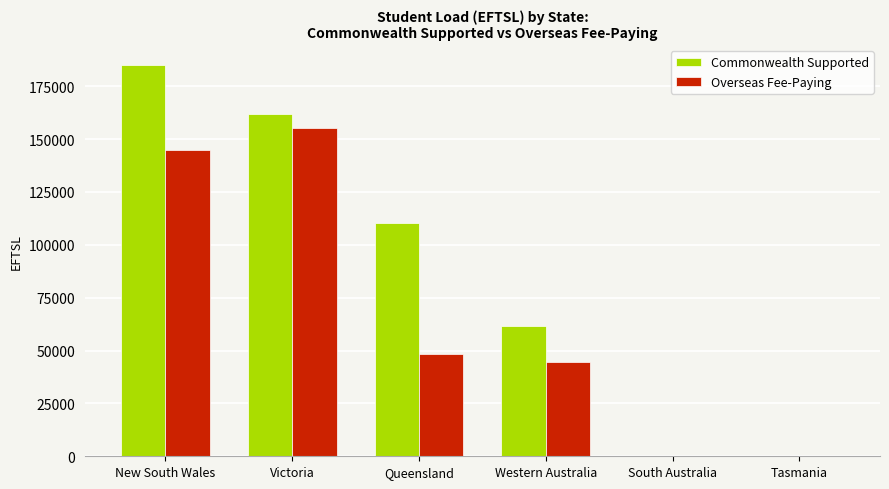

Where is Overseas Fee-Paying nearest to the value 77638?

Queensland